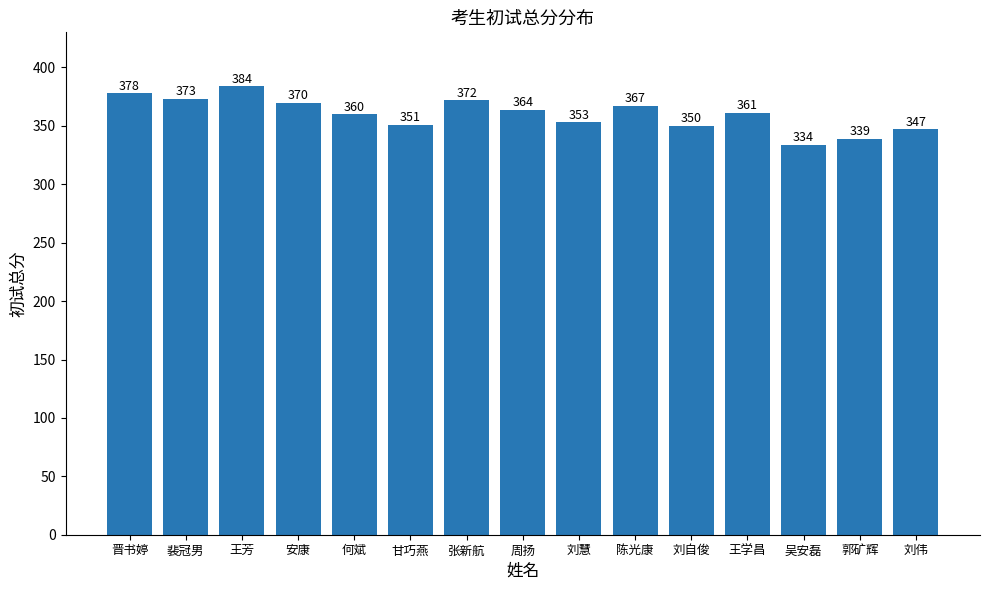

Reading left to right, what are all the values shown in this chart?

378	373	384	370	360	351	372	364	353	367	350	361	334	339	347